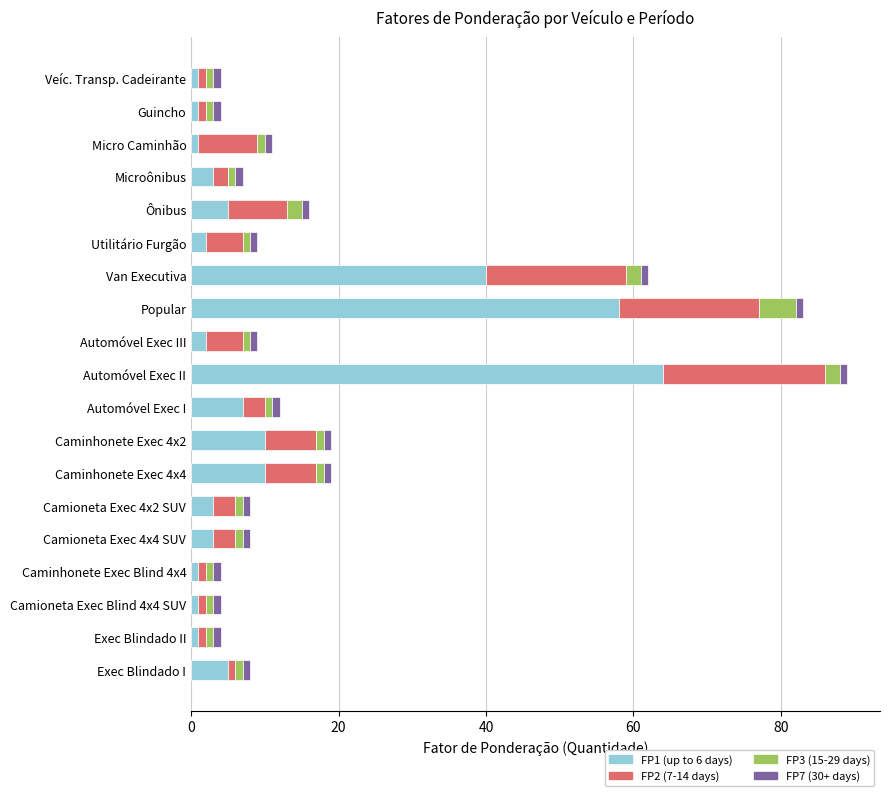

What are all the series names shown in the legend?

FP1 (up to 6 days), FP2 (7-14 days), FP3 (15-29 days), FP7 (30+ days)